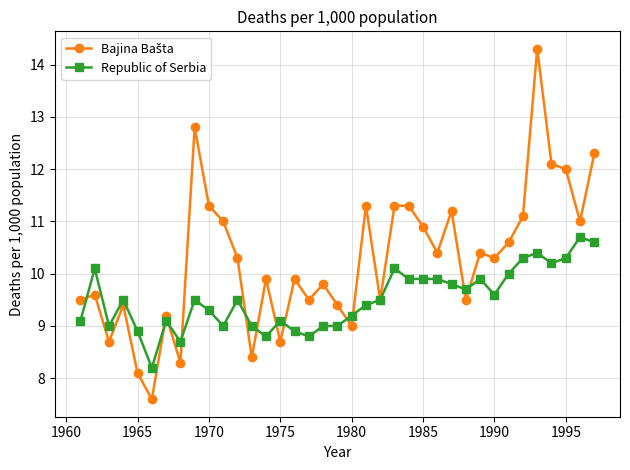

What is the minimum value shown in the chart?

7.6